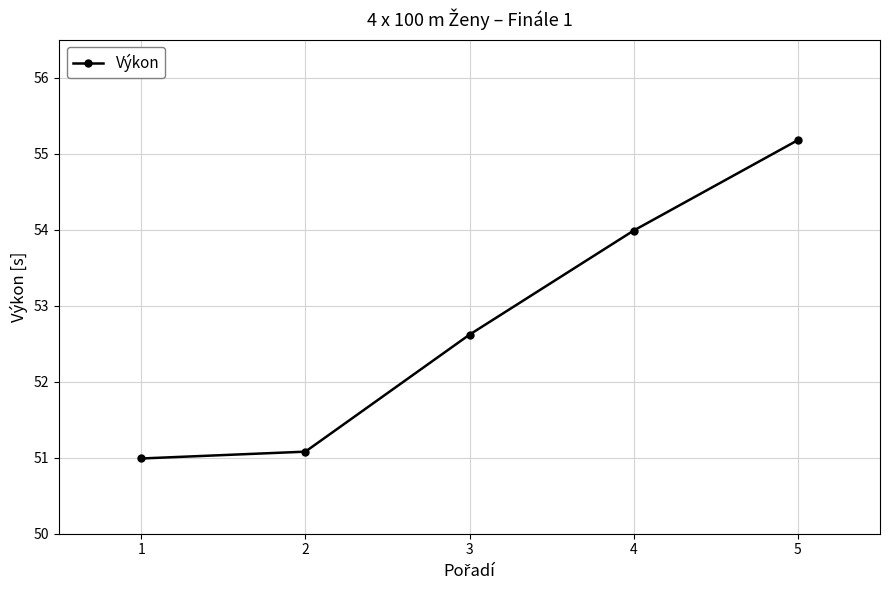

What is the ratio of the value at 1 to the value at 4?

0.9